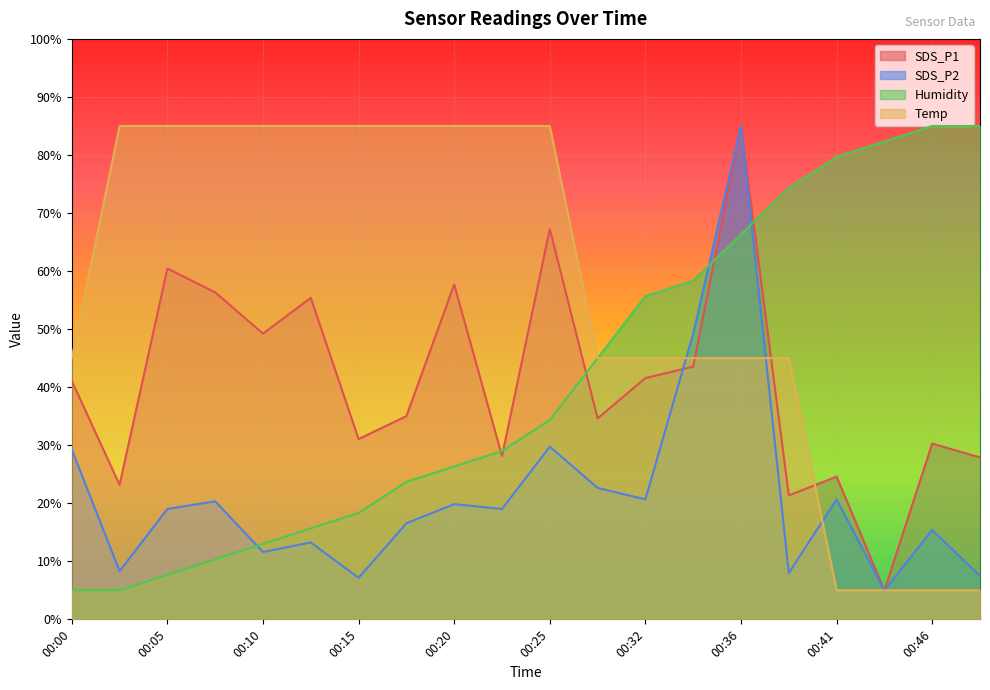

Where do SDS_P1 and Temp first cross each other?

00:34 and 00:36